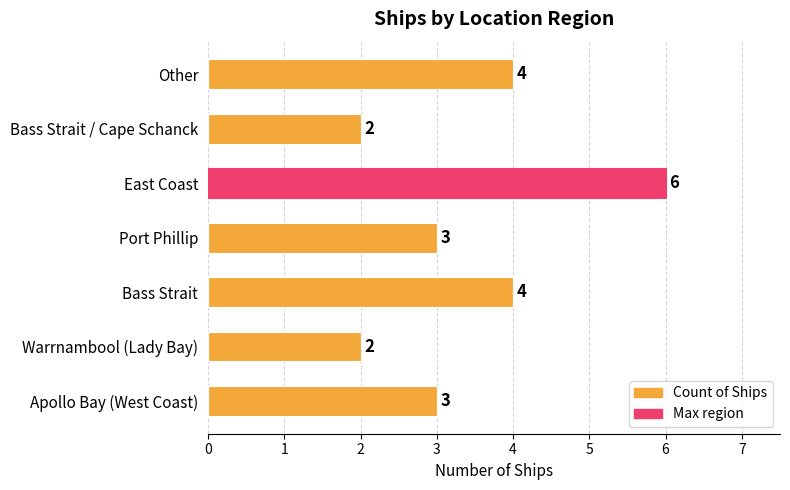

Does the chart contain any negative values?

No